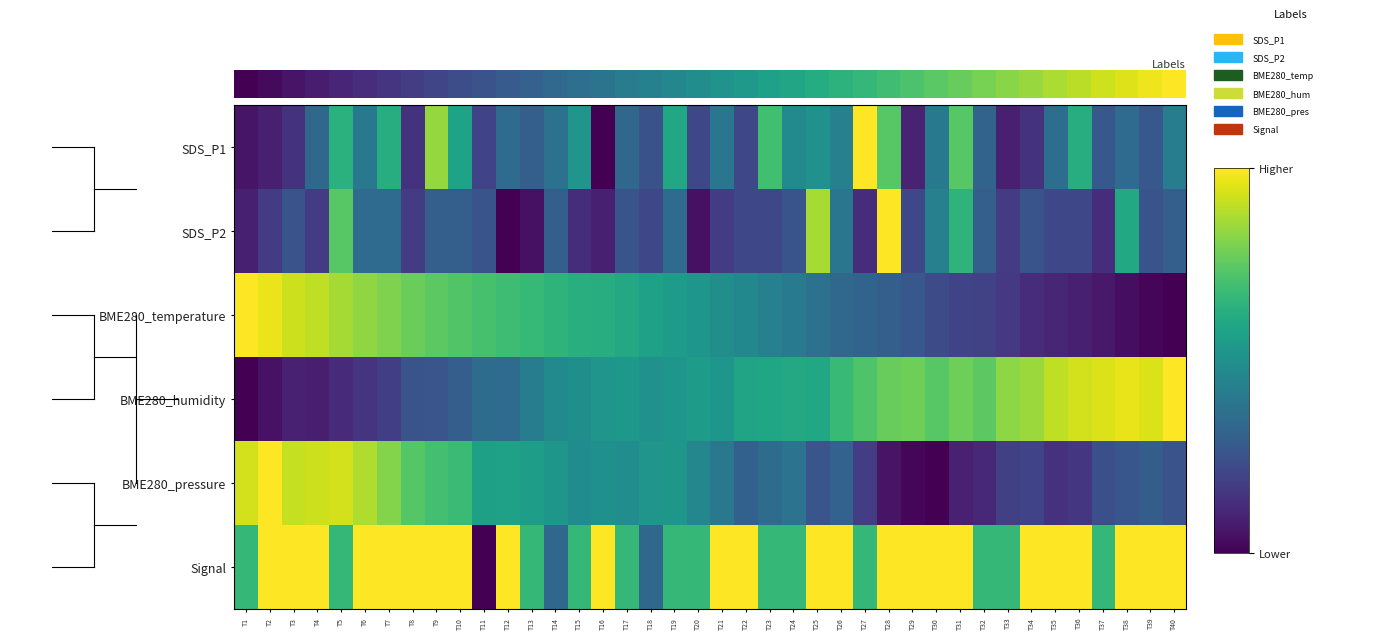

What is the total value across all series at T19?

3.2